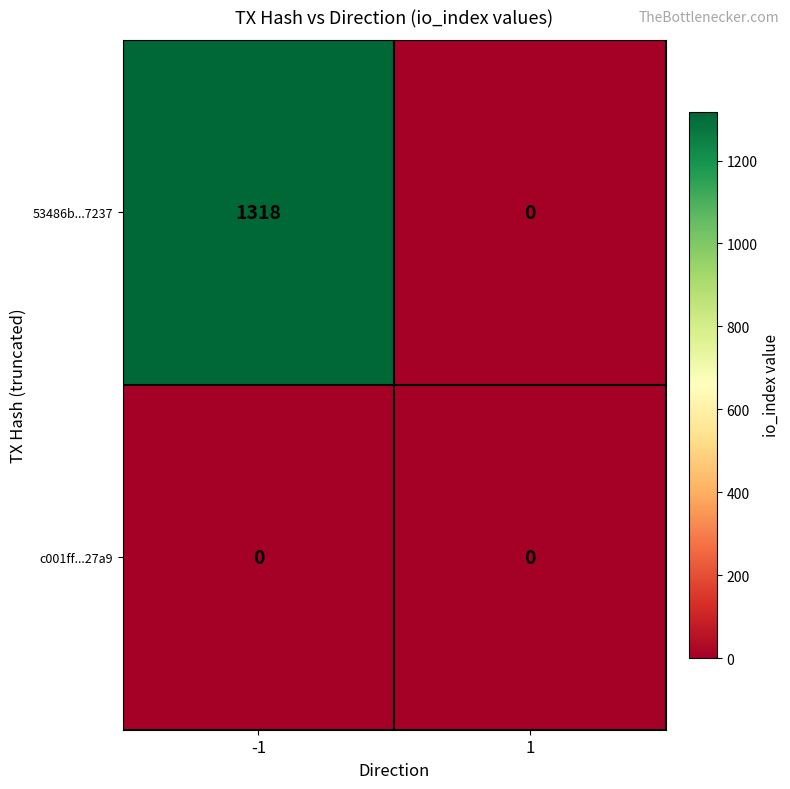

Reading left to right, extract all data points from this chart.

53486b...7237: 1318	0
c001ff...27a9: 0	0